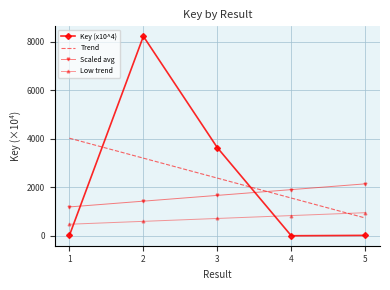

The value at 5 is 16.0. True or false?

True